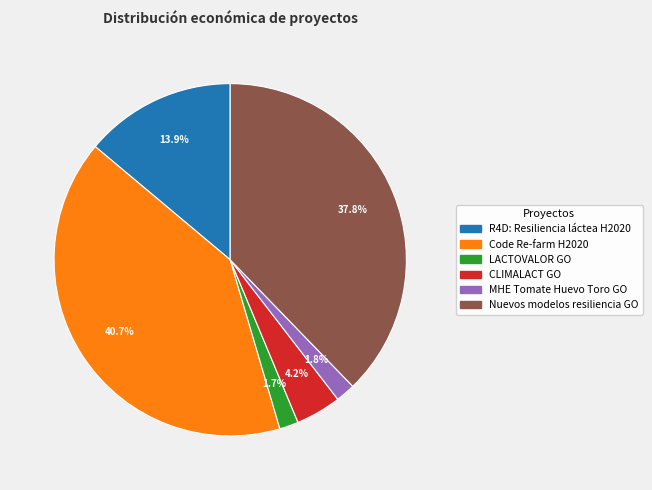

What percentage do R4D: Resiliencia láctea H2020 and CLIMALACT GO together represent?

18.1%